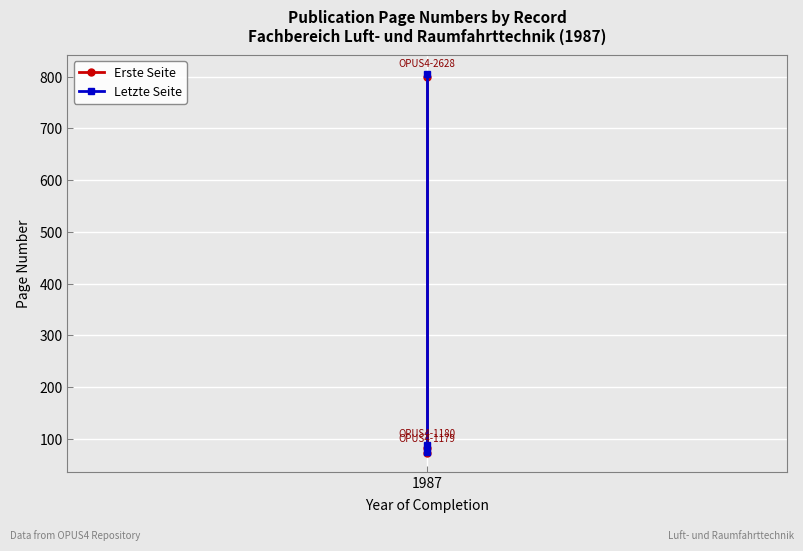

Which series has the largest total across all categories?

Letzte Seite